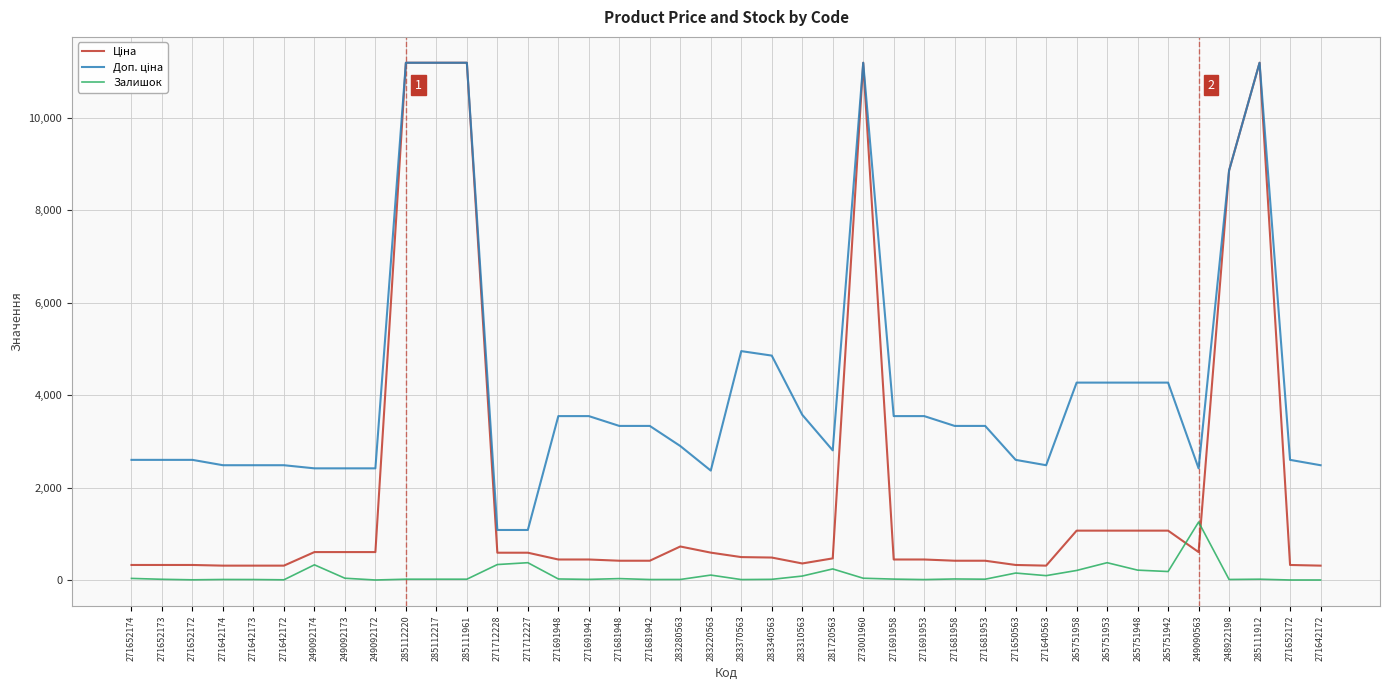

Where is the first local minimum for Залишок?

271652172